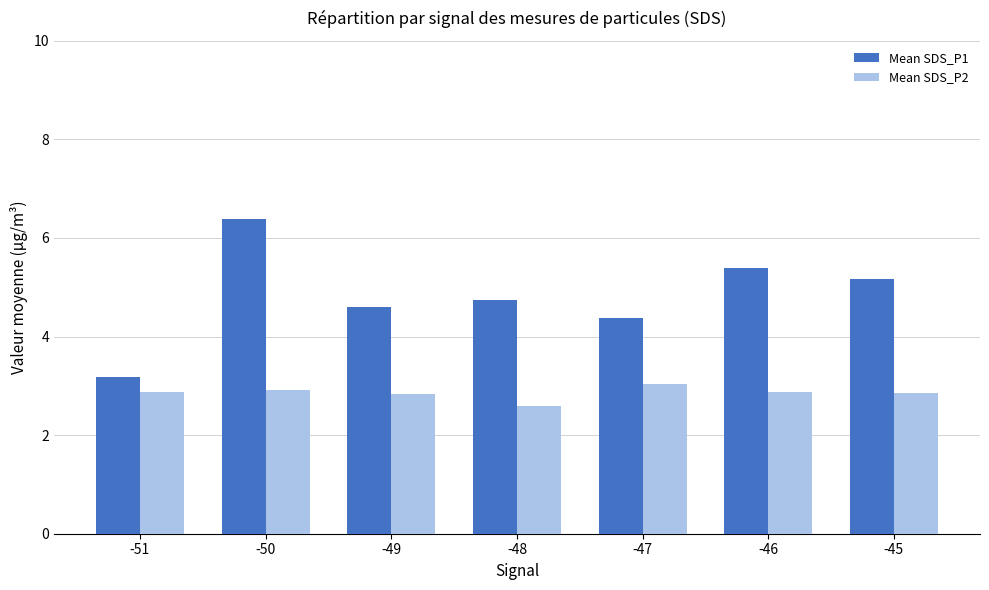

What is the total value across all series at -47?

7.4